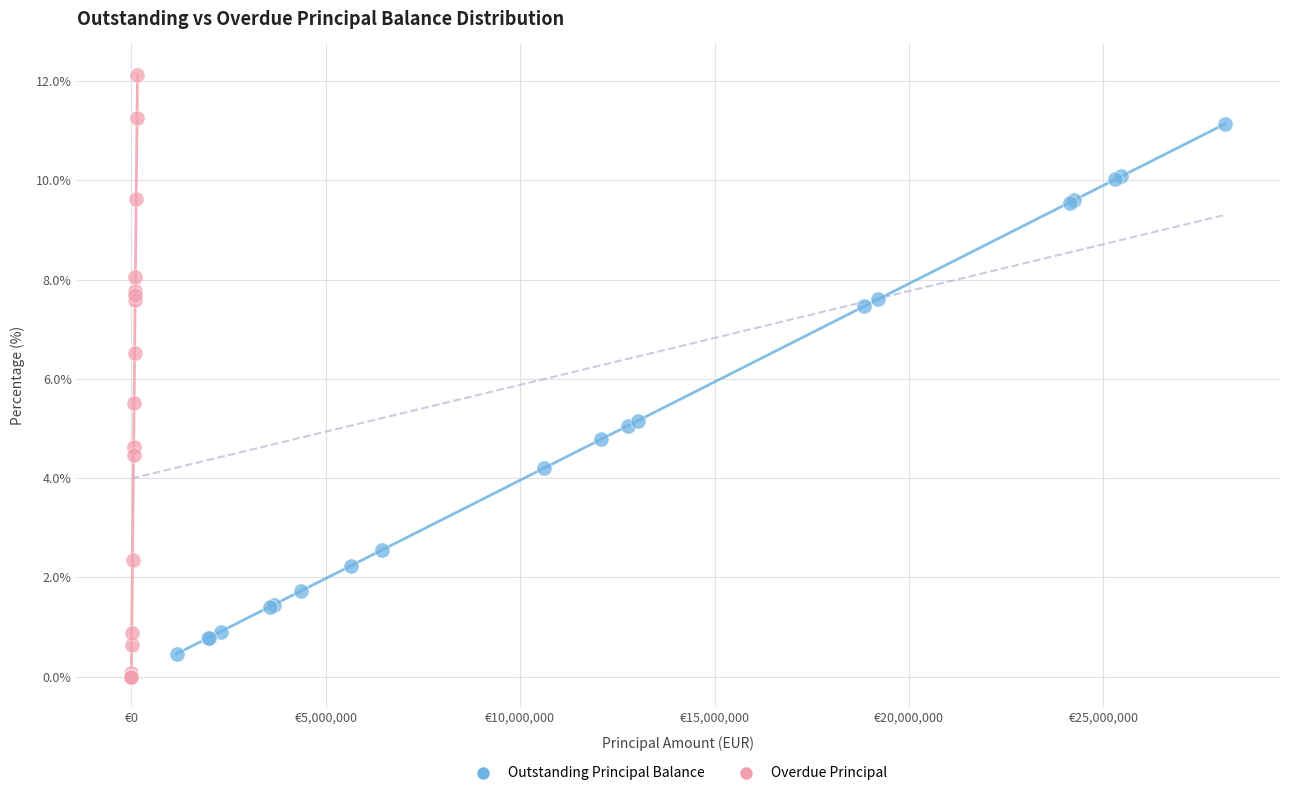

Which series has the largest Y range (max minus min)?

Overdue Principal